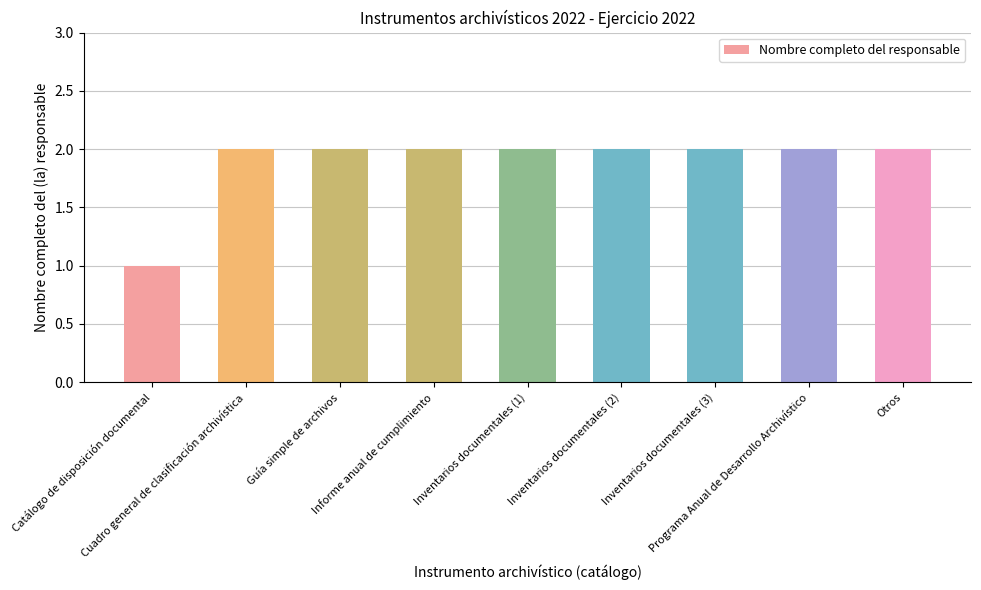

The chart shows a value of 2 at Informe anual de cumplimiento. True or false?

True